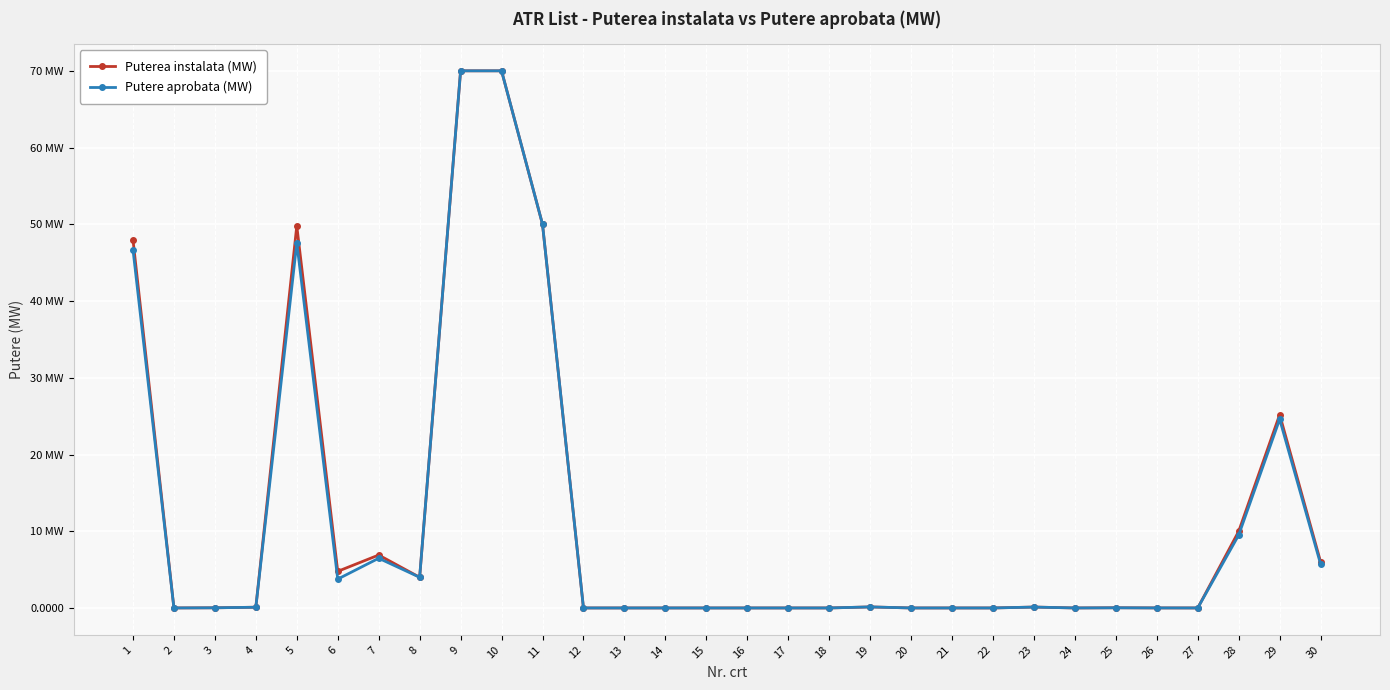

Does the chart have visible grid lines?

Yes